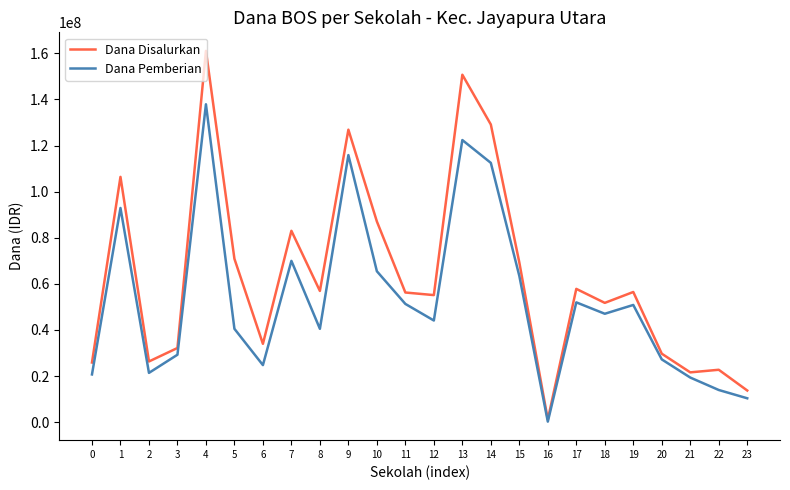

What is the sum of the Dana Pemberian values at 20 and 10?

92700000